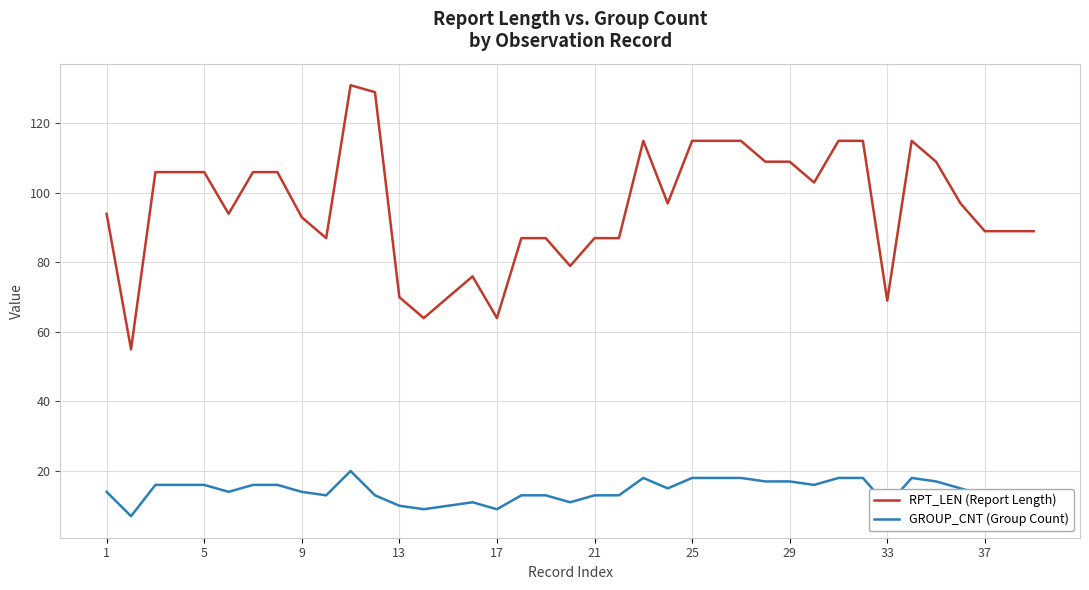

What is the difference between the maximum and minimum values in the GROUP_CNT (Group Count) series?

13